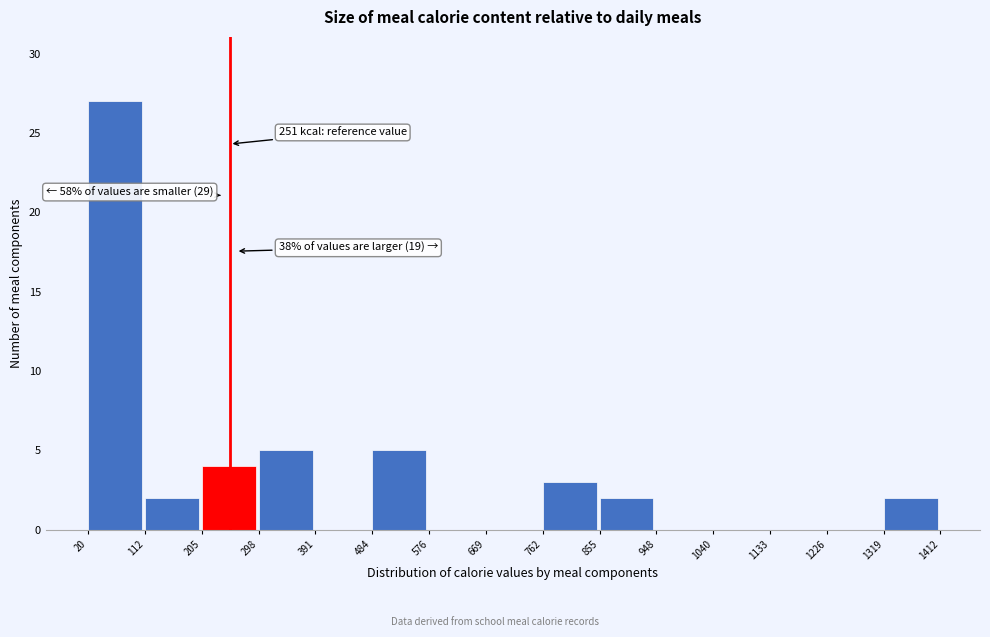

Over which range of the x-axis is the bar tallest?

20 to 112